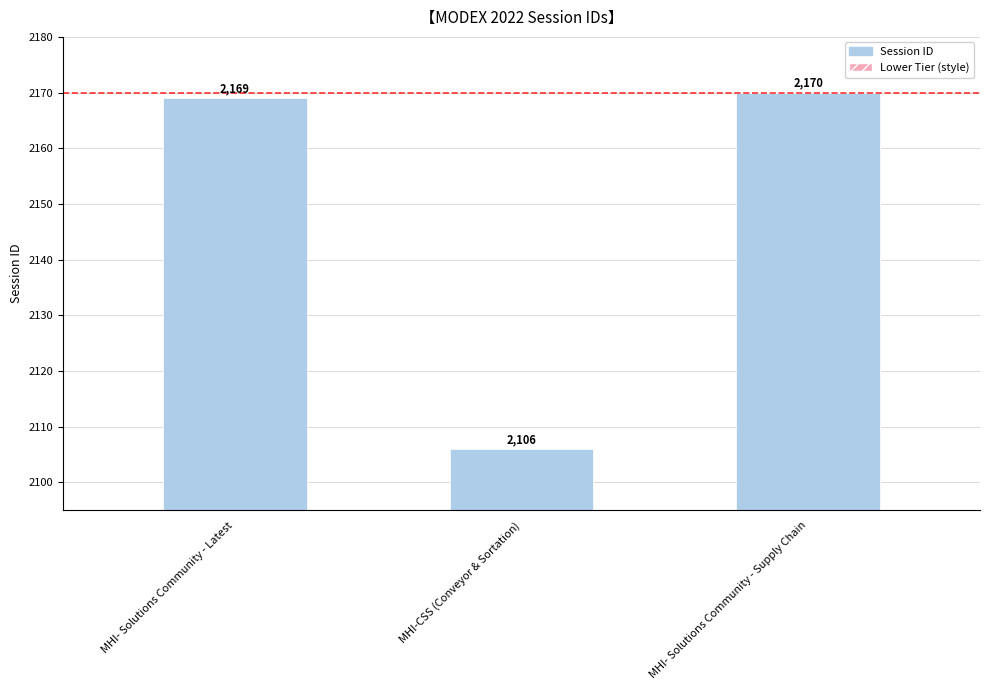

What is the lowest value of the Session ID series?

2106.0